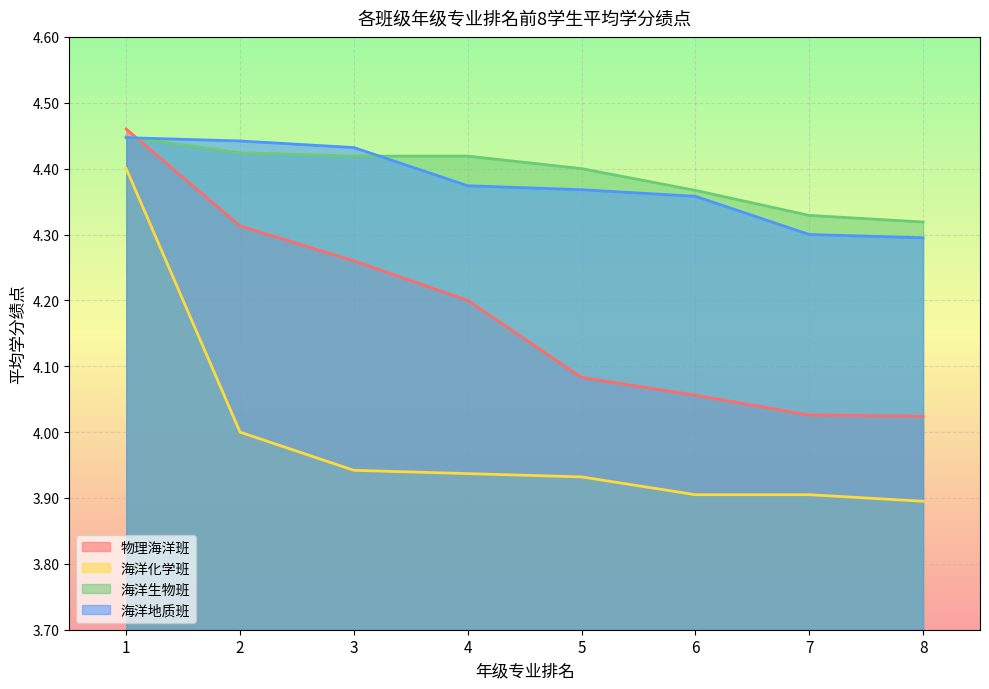

Which label corresponds to the largest value in the chart?

1